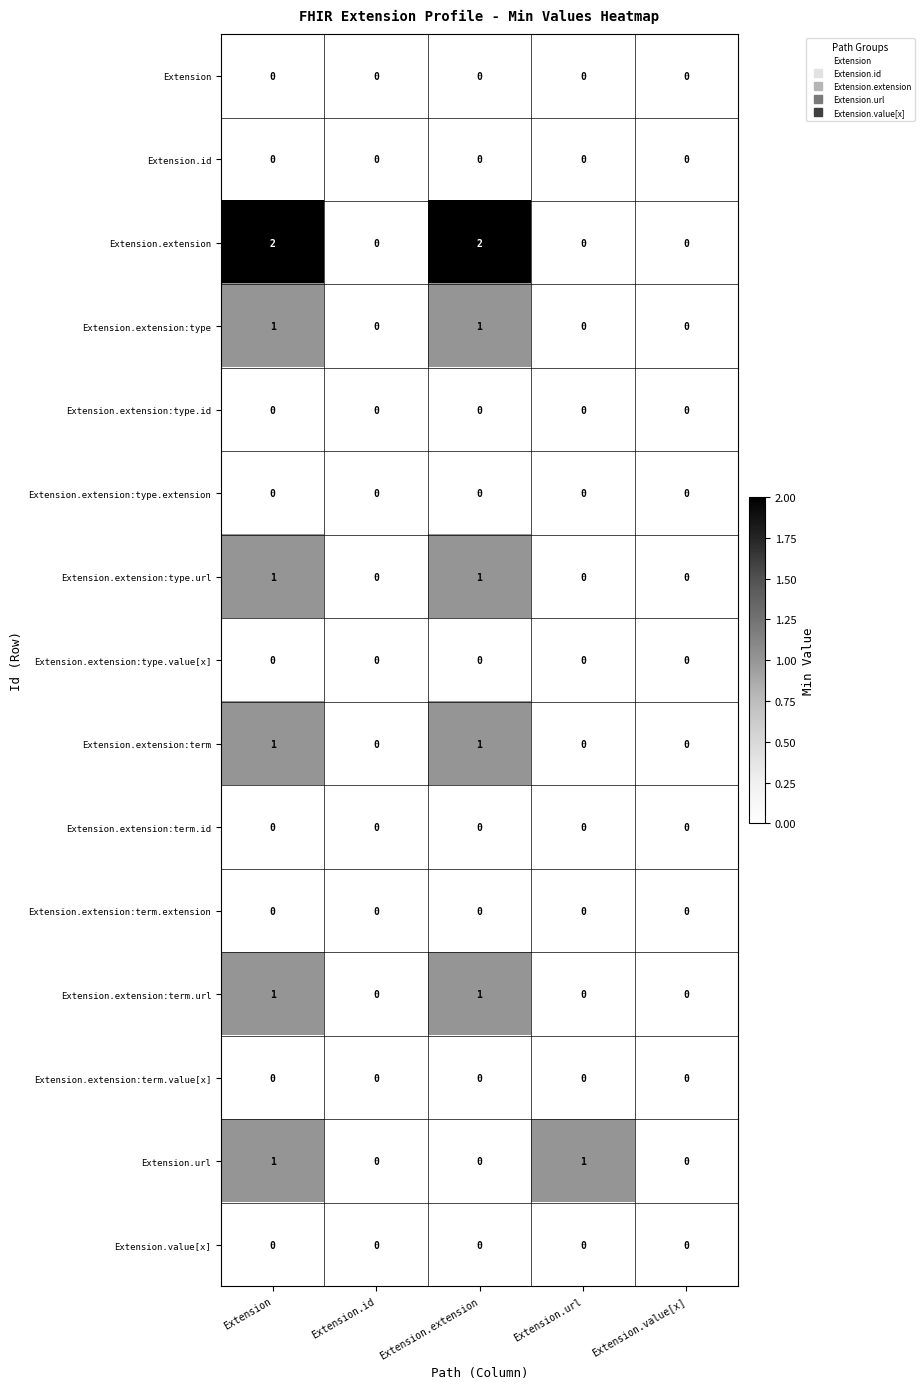

True or false: Extension.extension:term.url has a value of 0 at Extension.url.

True